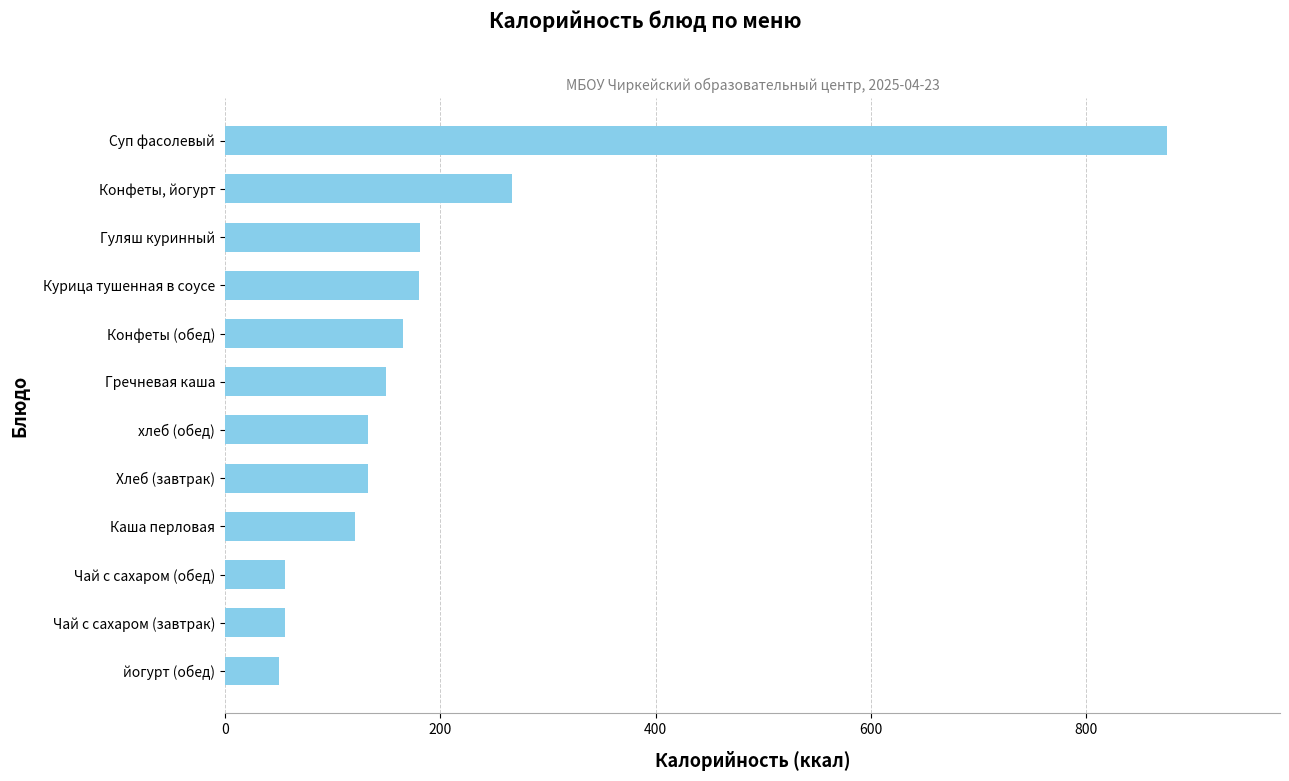

At which label is the value closest to 462?

Конфеты, йогурт